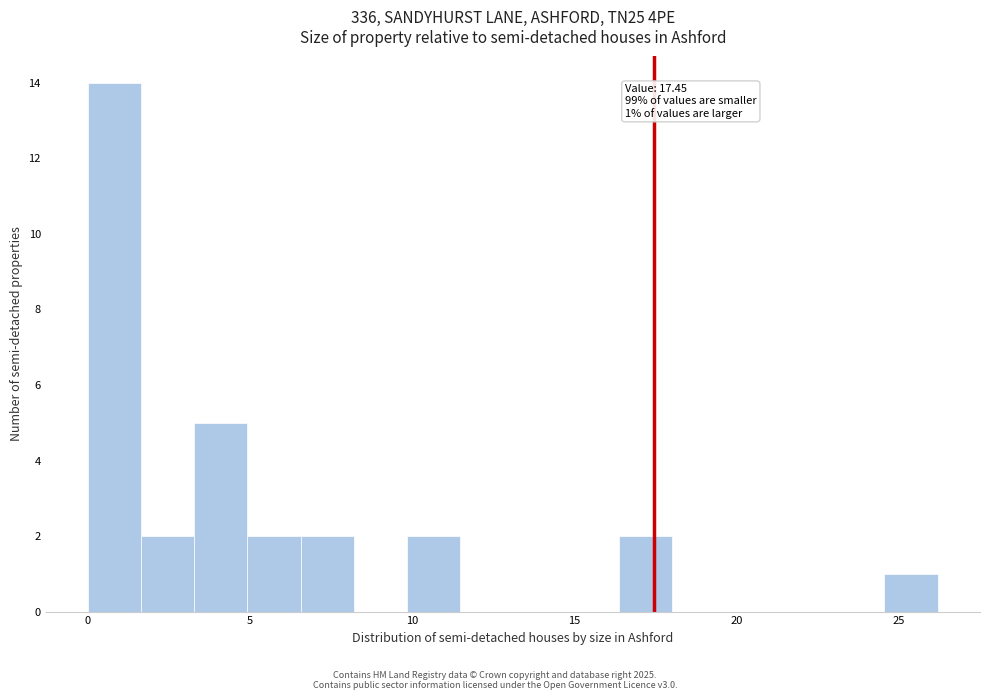

Around what value on the x-axis is the tallest bar? Give the approximate position of its centre, as read against the axis.

1.0